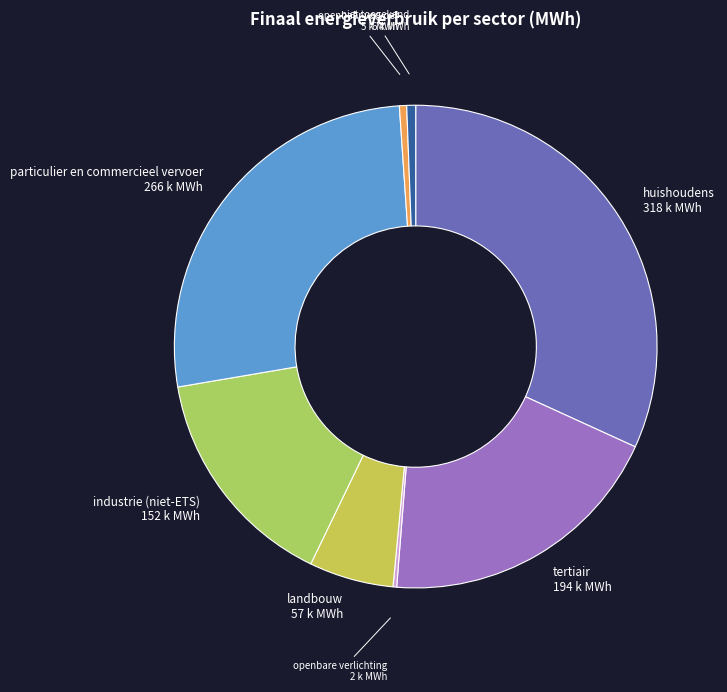

Between landbouw and particulier en commercieel vervoer, which is larger?

particulier en commercieel vervoer